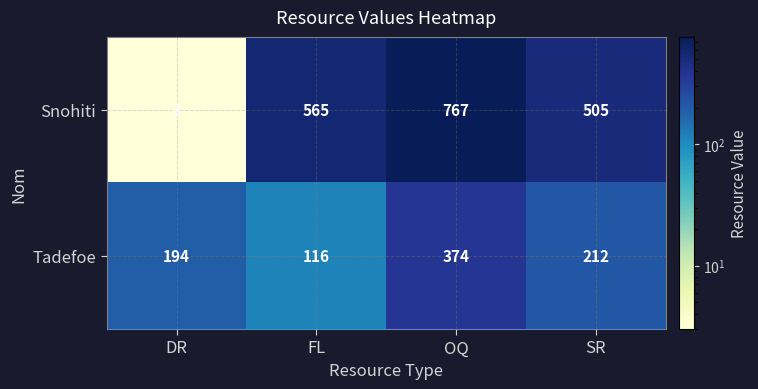

What is the difference between the Tadefoe values at SR and FL?

96